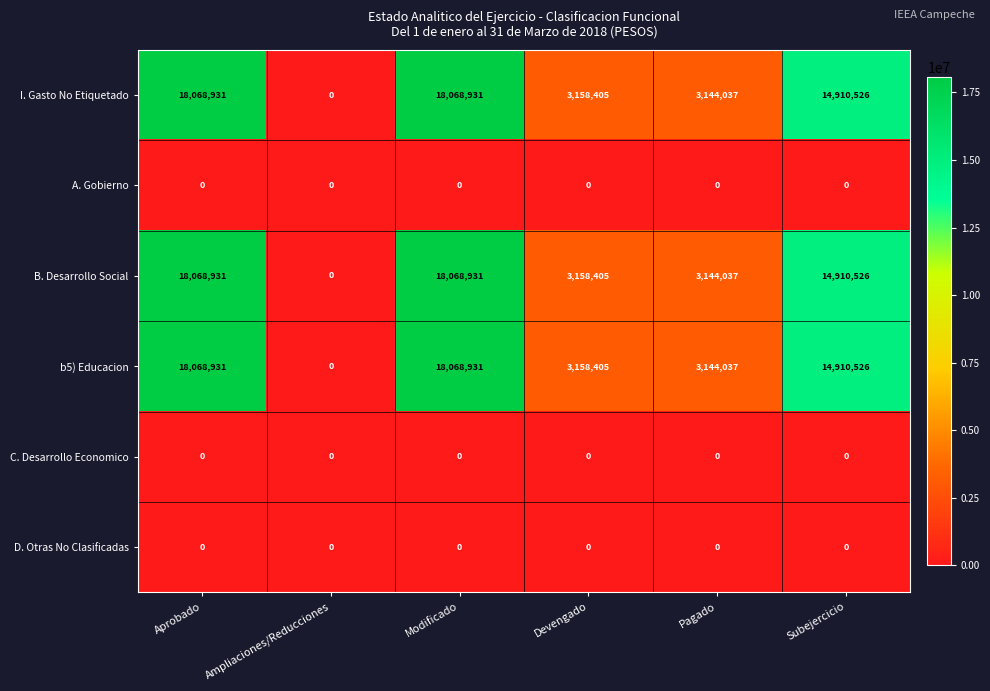

What is the difference between the highest and lowest values at Devengado?

3158405